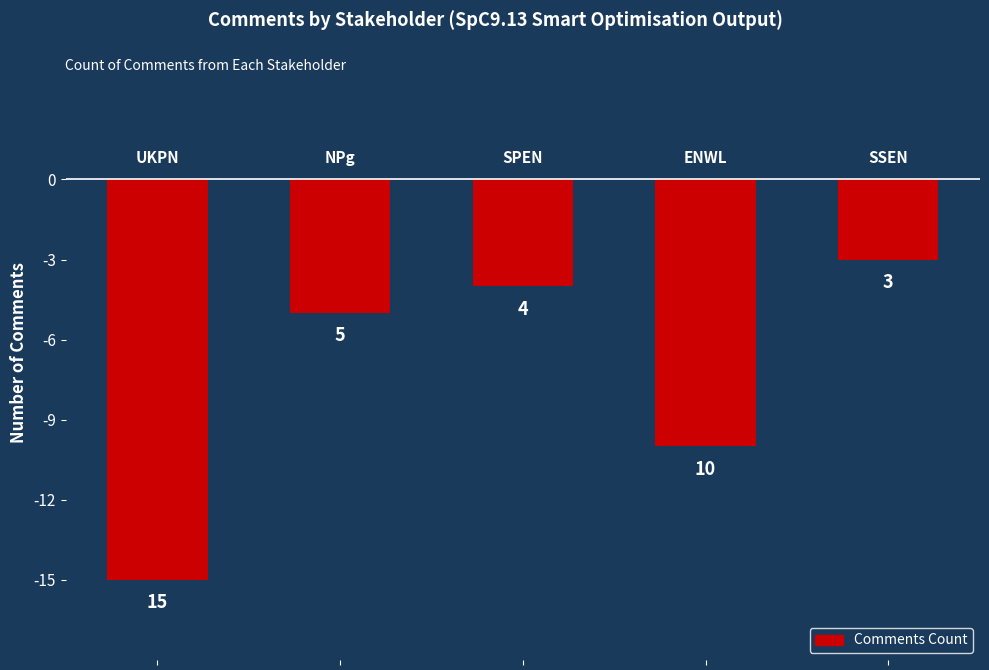

How many bars are there in total?

5